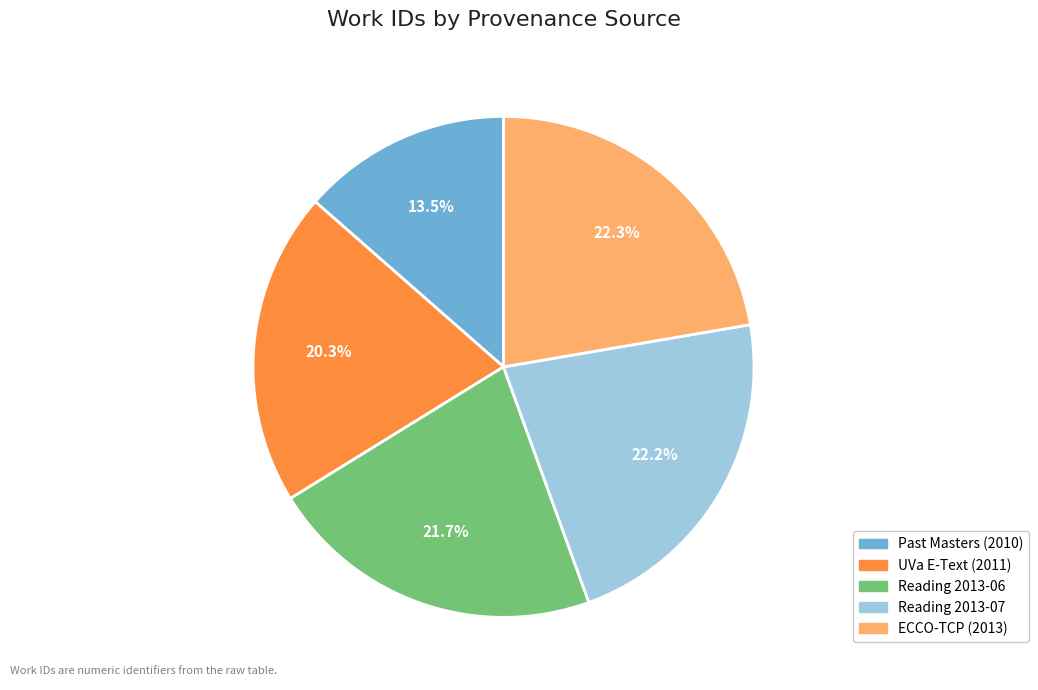

Is the sum of UVa E-Text (2011) and Reading 2013-06 greater than half?

No